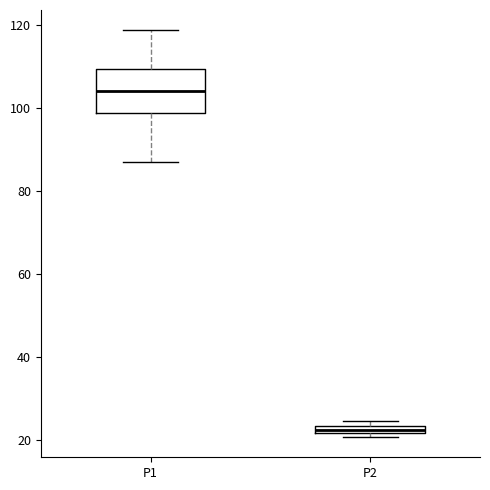

Which box has the lowest median line?

P2